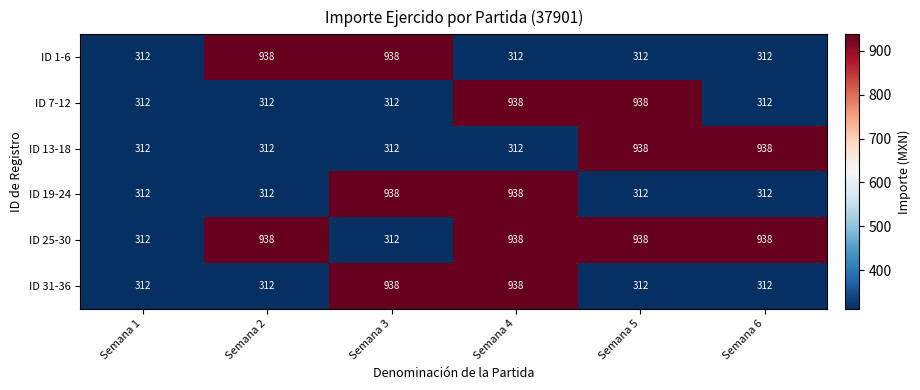

The ID 1-6 series shows 148 at Semana 4. True or false?

False